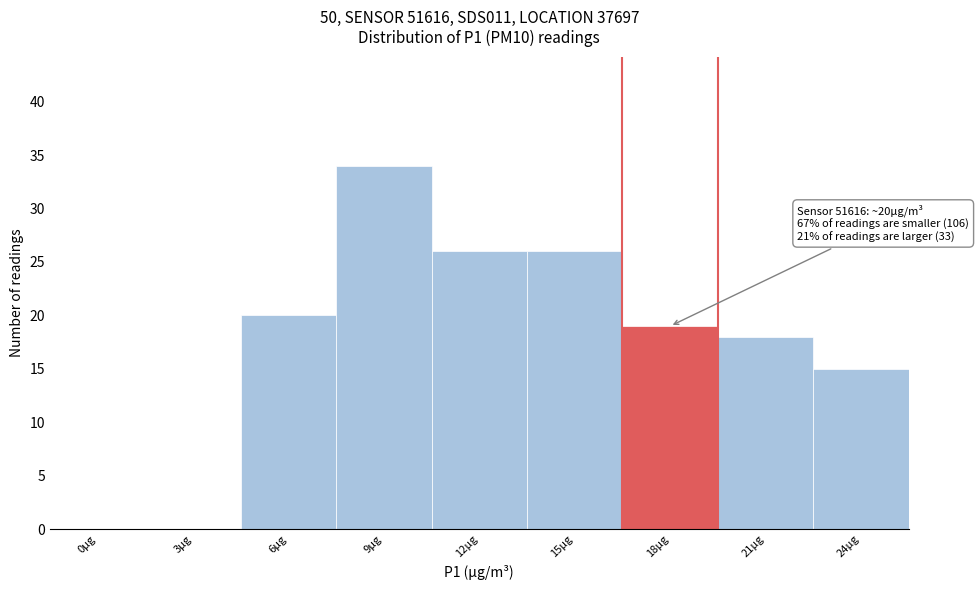

Reading left to right, list all the values displayed in this chart.

0µg=0	3µg=0	6µg=20	9µg=34	12µg=26	15µg=26	18µg=19	21µg=18	24µg=15